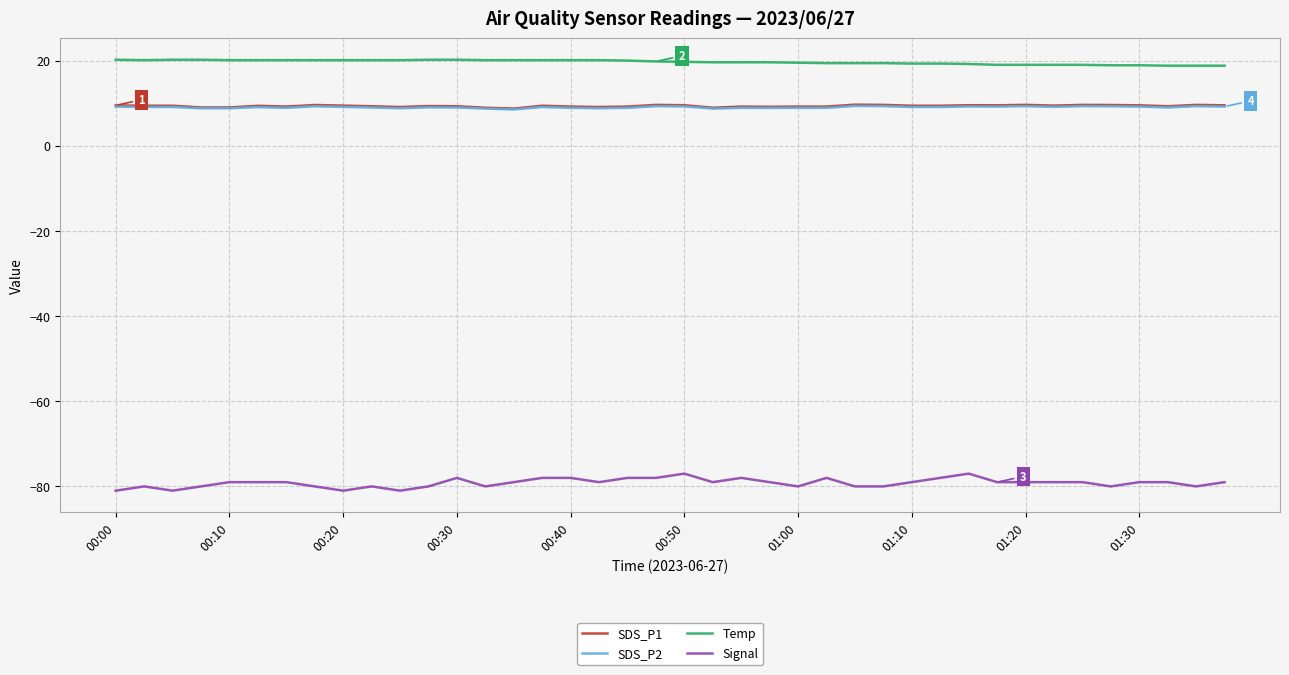

Which series has the widest spread of values?

Signal